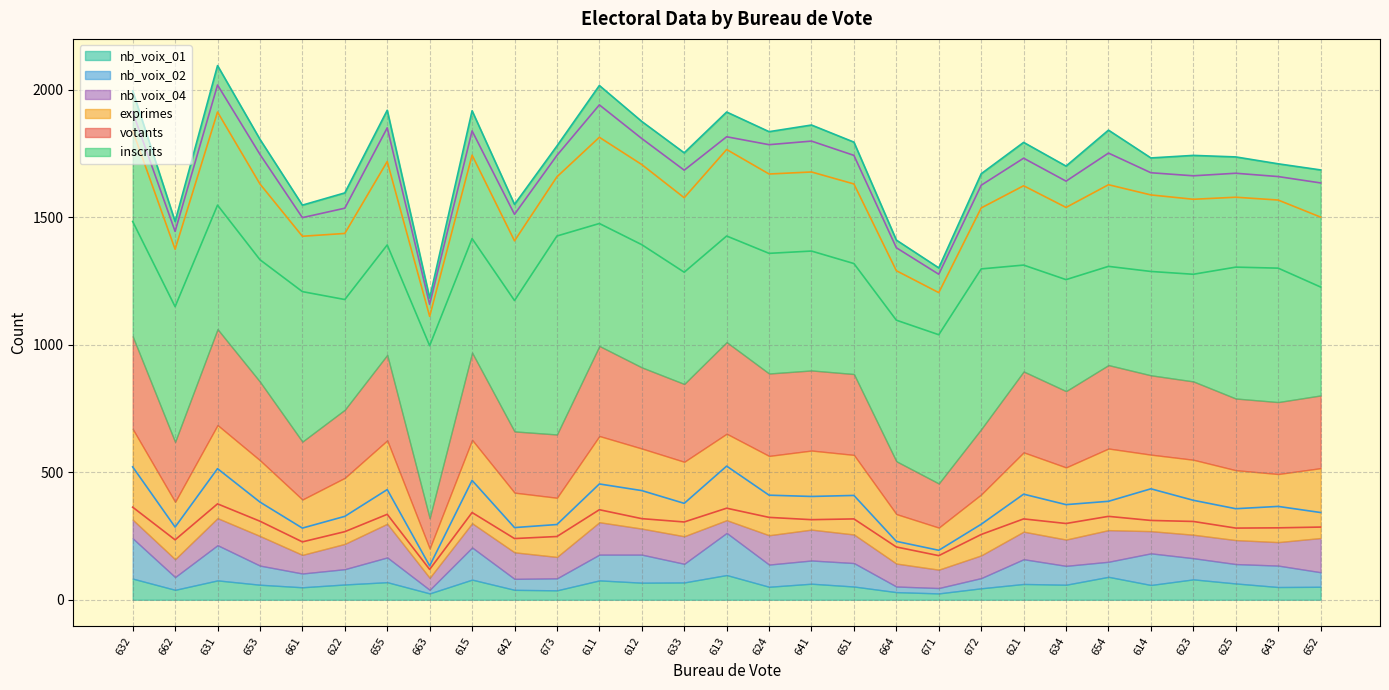

What is the difference between the second highest and minimum values in the nb_voix_02 series?

144